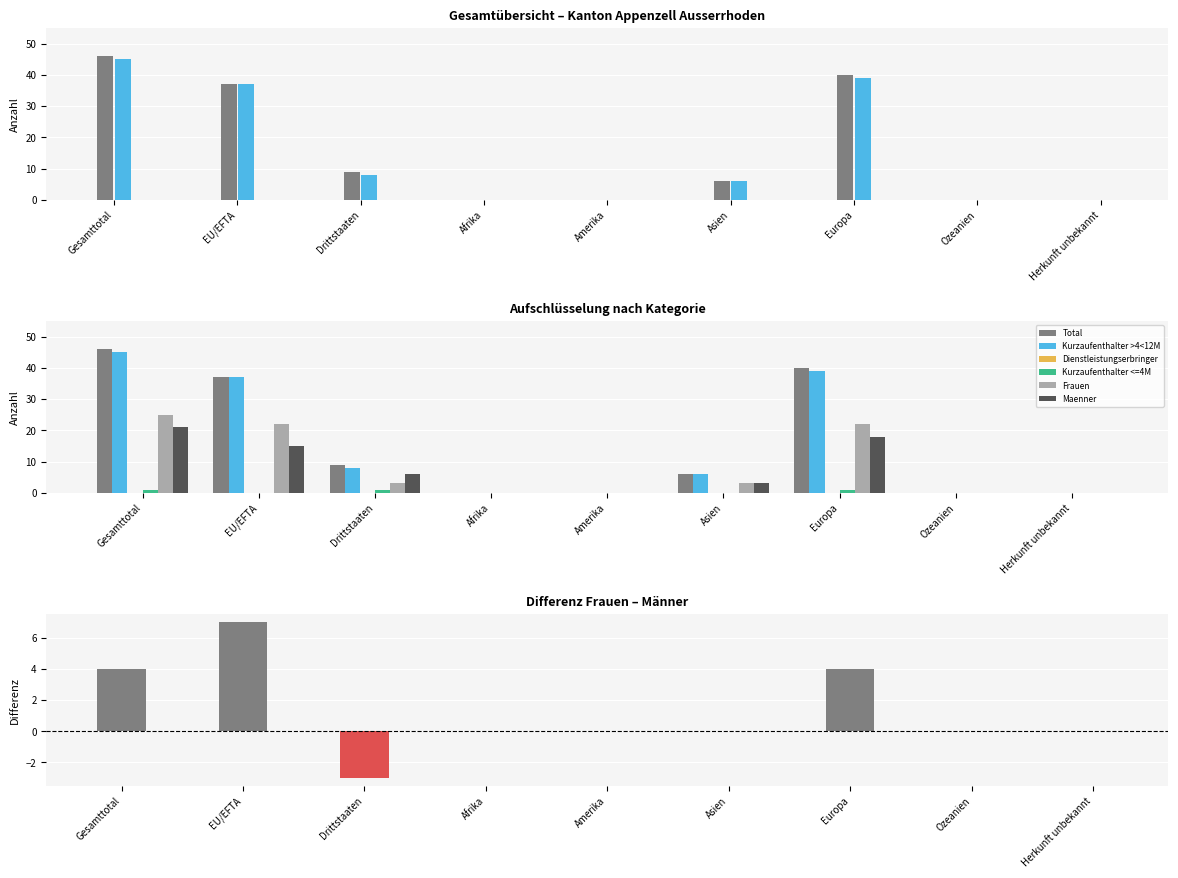

Which series has the largest total across all categories?

Total